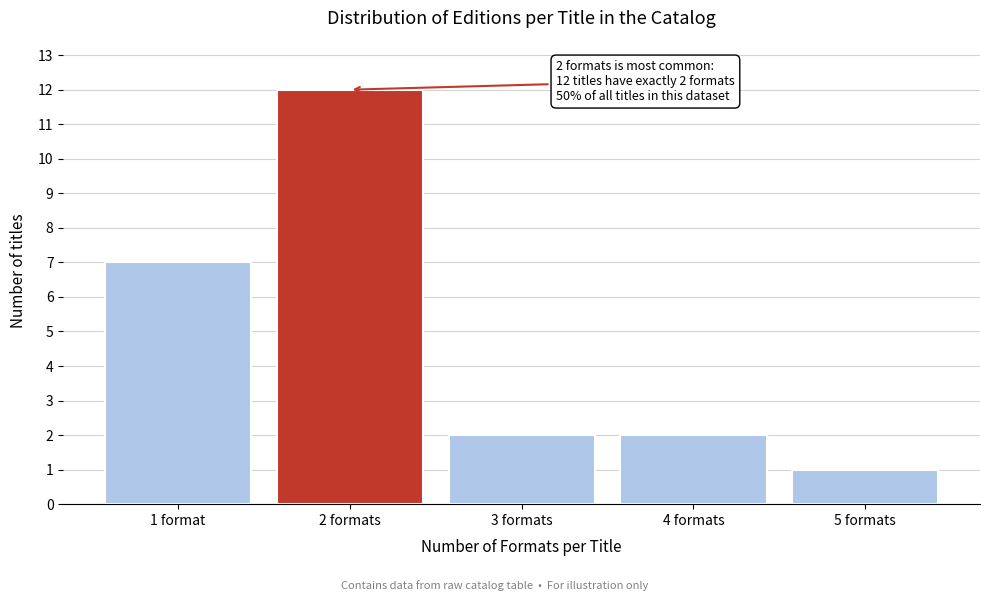

Reading left to right, list all the values displayed in this chart.

7	12	2	2	1